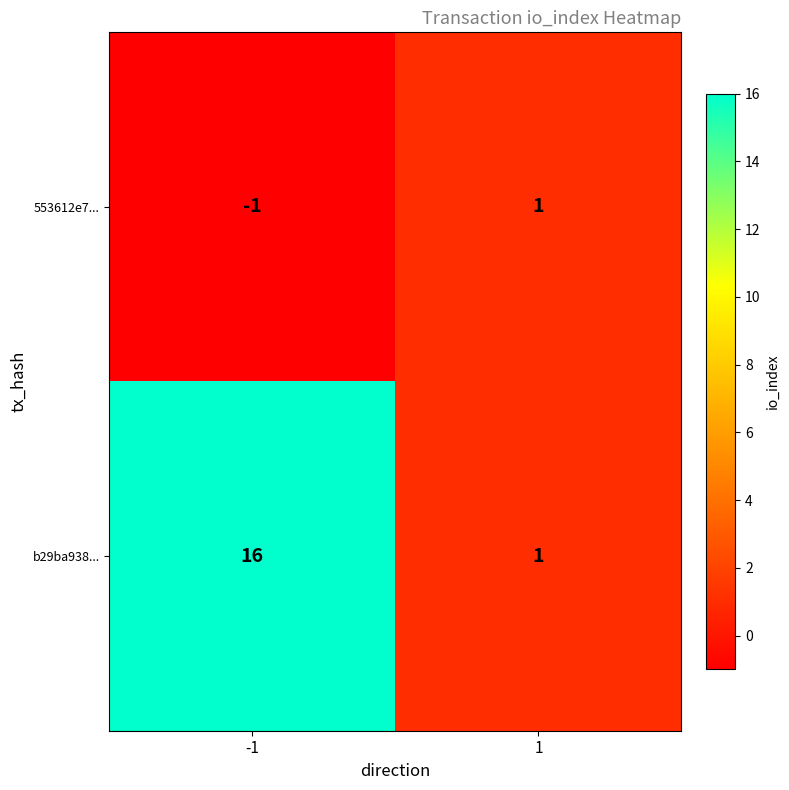

How many data points in b29ba938... are less than 16?

1